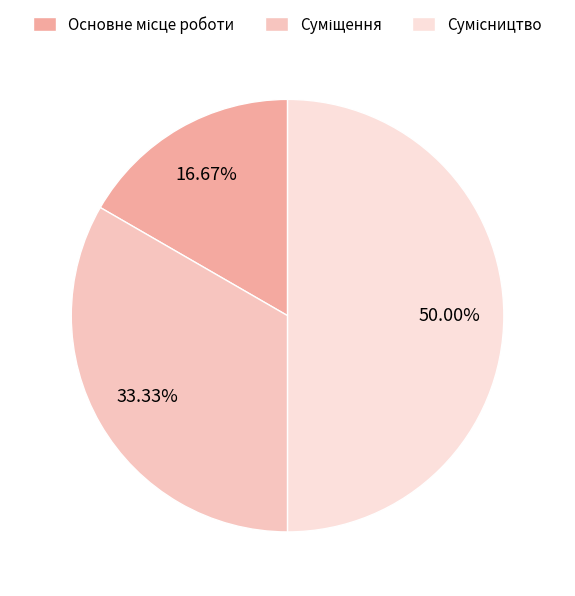

How many segments does this pie chart have?

3